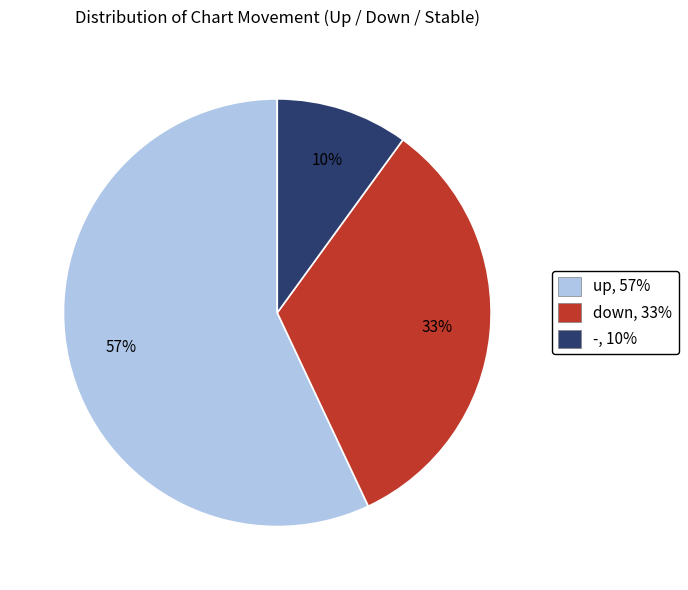

True or false: down accounts for 45% of the total.

False